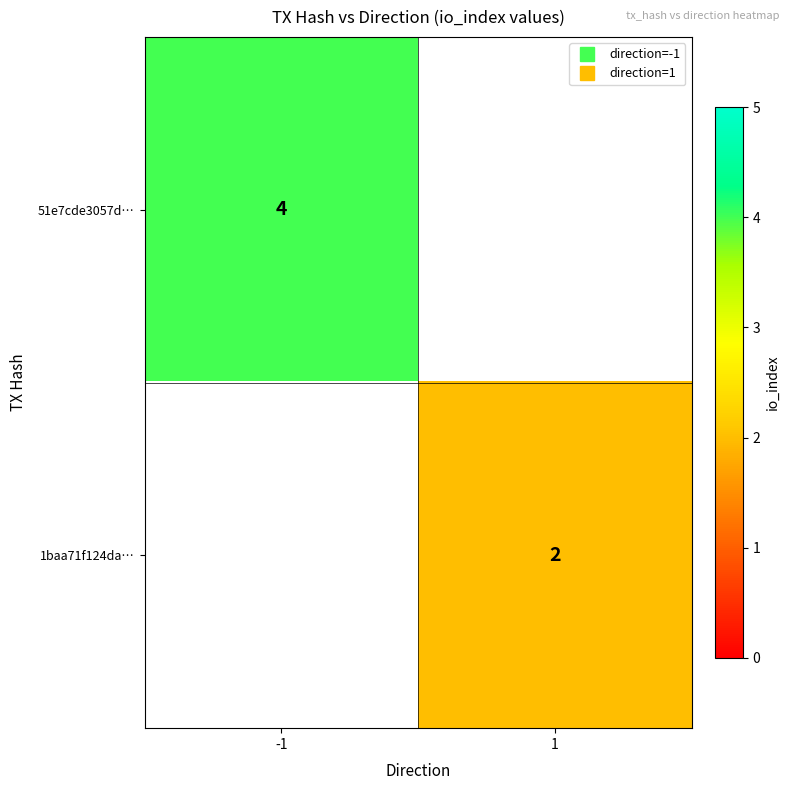

Which series has the largest total across all categories?

51e7cde3057d…